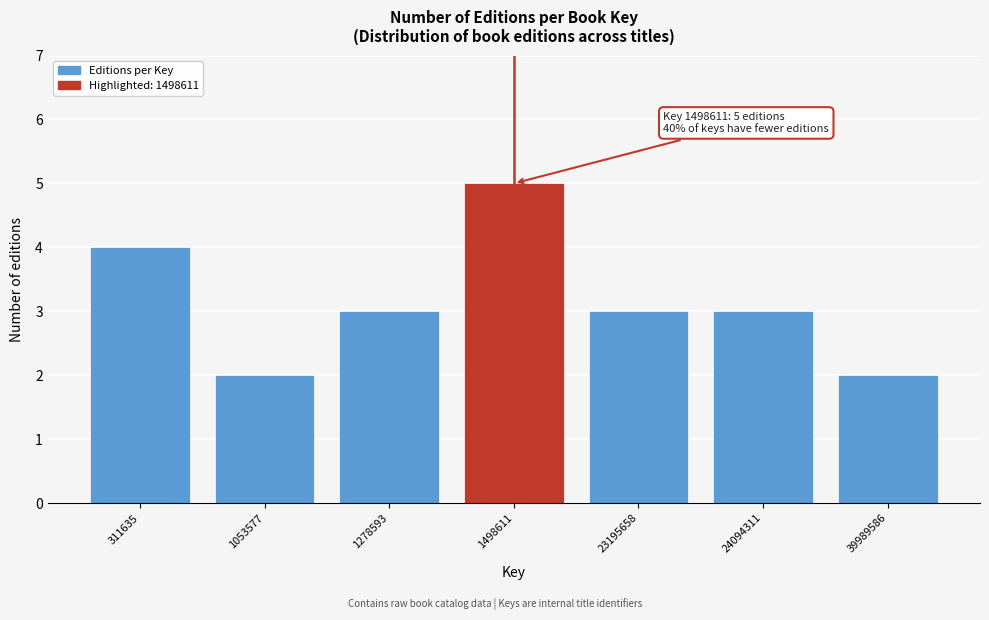

Reading left to right, what are all the values shown in this chart?

311635=4	1053577=2	1278593=3	1498611=5	23195658=3	24094311=3	39989586=2